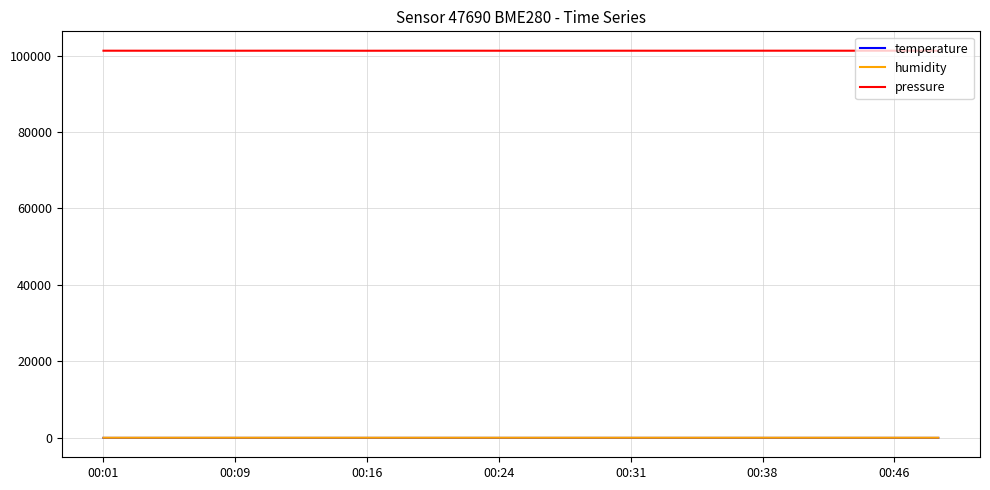

Which series has the largest total across all categories?

pressure